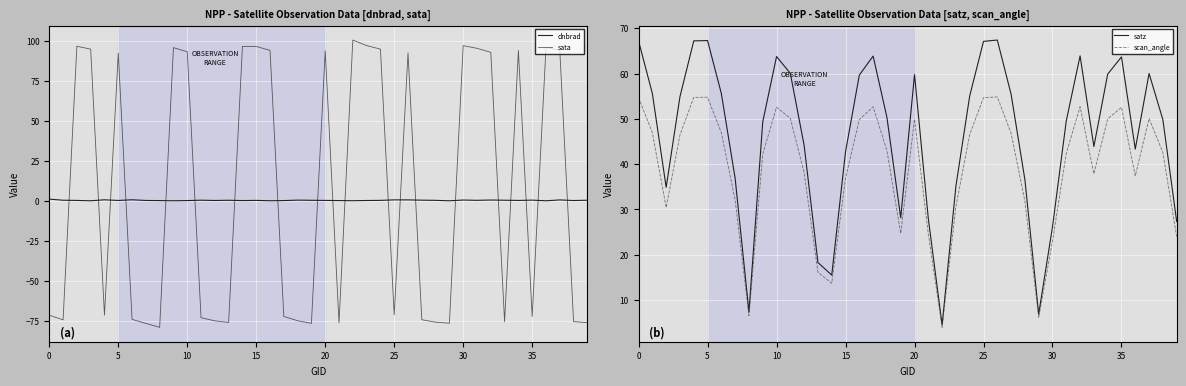

Reading left to right, extract all data points from this chart.

dnbrad: 1.2	0.5	0.4	0.1	0.7	0.3	0.7	0.3	0.3	0.1	0.3	0.5	0.3	0.4	0.3	0.4	0.1	0.3	0.5	0.4	0.4	0.3	0.2	0.3	0.4	0.7	0.7	0.5	0.4	0.1	0.6	0.4	0.6	0.5	0.3	0.5	0.1	0.7	0.3	0.5
sata: -71.5	-74.4	96.9	95.1	-71.5	92.6	-74.1	-76.7	-79.1	96.0	93.4	-73.1	-75.0	-76.1	96.8	96.8	94.3	-72.3	-75.0	-76.6	94.0	-76.3	100.8	97.3	95.1	-71.3	92.7	-74.3	-75.9	-76.5	97.2	95.6	93.1	-75.6	94.2	-72.3	96.0	94.4	-75.5	-76.2
satz: 67.2	55.6	34.9	54.9	67.2	67.3	55.6	36.8	7.4	49.3	63.7	60.0	44.1	18.3	15.5	42.7	59.7	63.9	50.3	28.1	59.8	28.0	4.5	35.1	55.1	67.1	67.4	55.4	36.6	6.9	26.1	49.6	63.9	43.9	59.9	63.7	43.3	60.0	49.8	27.3
scan_angle: 54.7	46.9	30.4	46.4	54.7	54.8	46.9	32.1	6.5	42.2	52.6	50.1	38.1	16.1	13.7	36.9	49.8	52.7	43.0	24.7	49.9	24.5	4.0	30.6	46.5	54.7	54.8	46.8	31.8	6.1	23.0	42.4	52.7	37.9	50.0	52.5	37.4	50.1	42.6	24.0